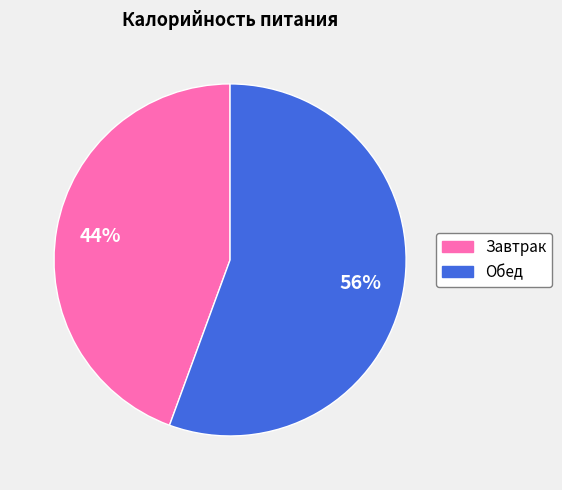

Between Завтрак and Обед, which is larger?

Обед